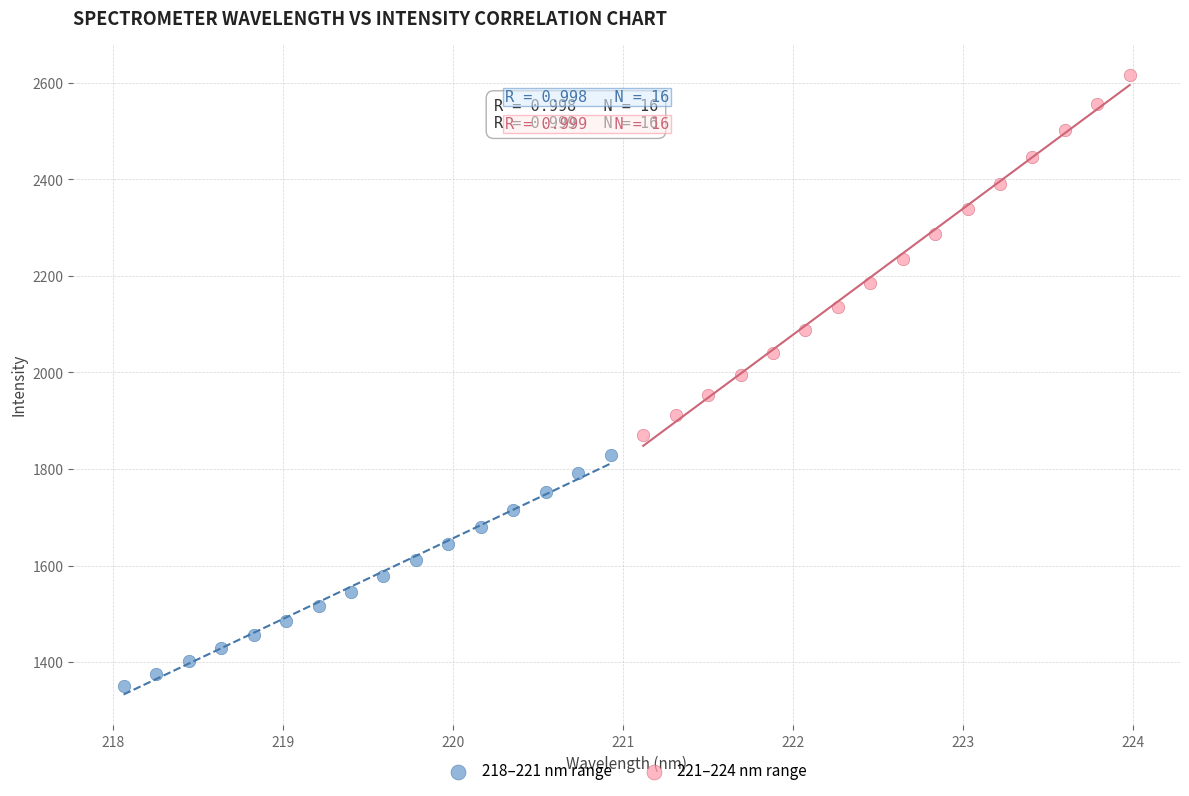

Which series has the widest spread of Y values?

221–224 nm range